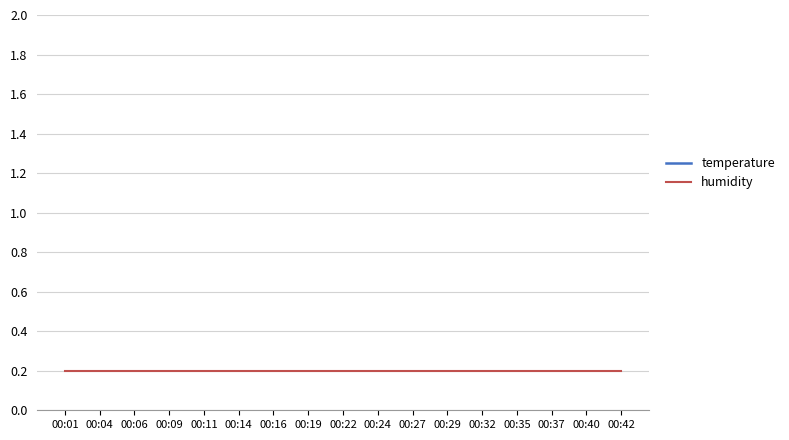

True or false: humidity has more than 0 points higher than both neighbors.

False